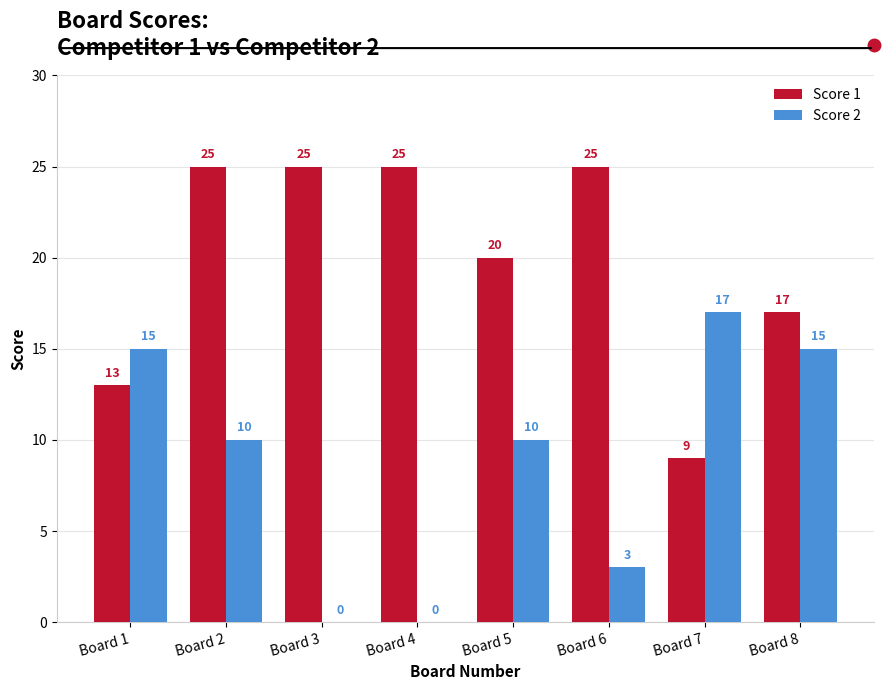

Which series has the largest total across all categories?

Score 1